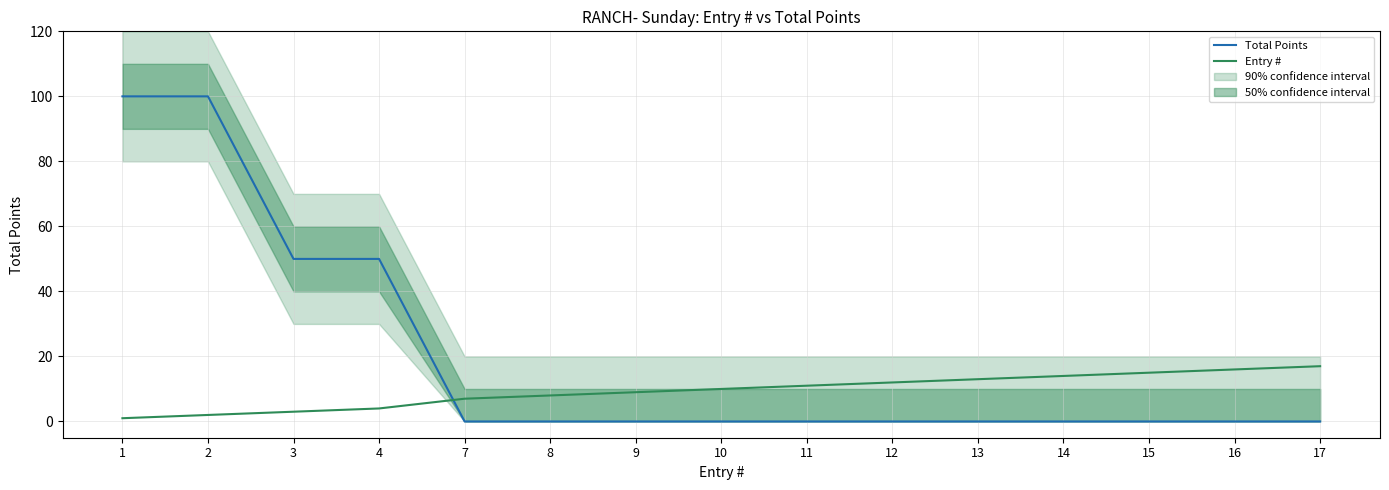

At 7, list the series in order from smallest to largest.

Total Points, Entry #